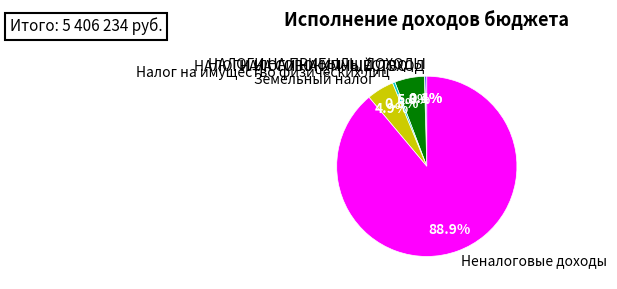

To the nearest percent, what portion does Земельный налог represent?

5%